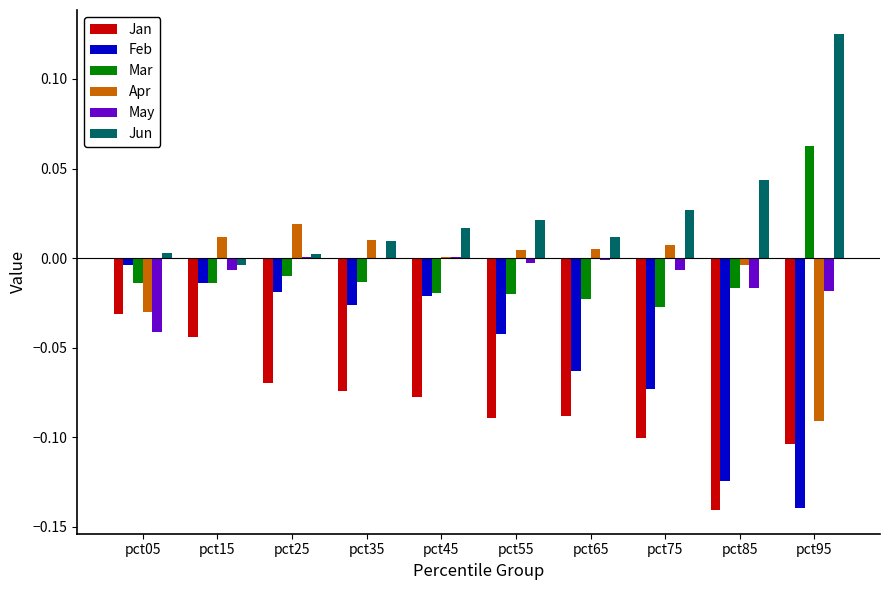

Which category has the highest value in the Jan series?

pct05